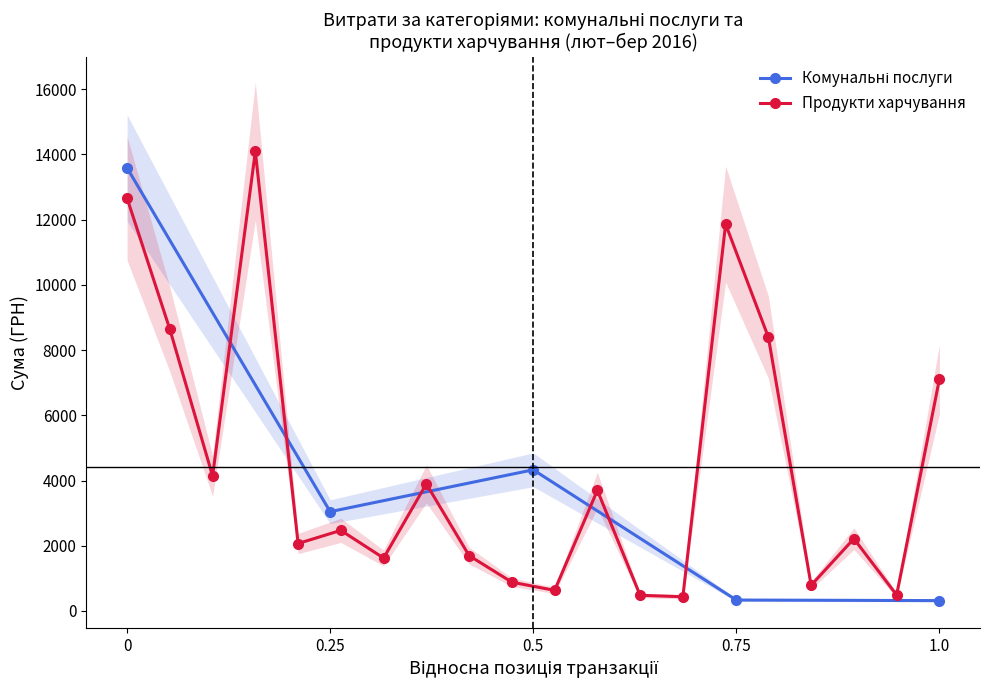

What is the value of the 2nd point from the left?

3044.3